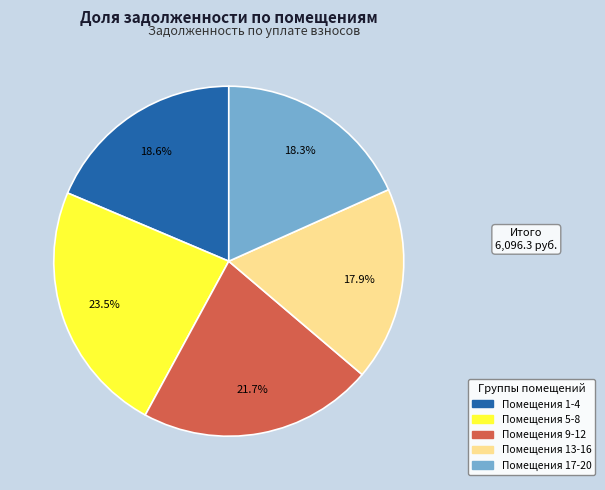

How many segments does this pie chart have?

5